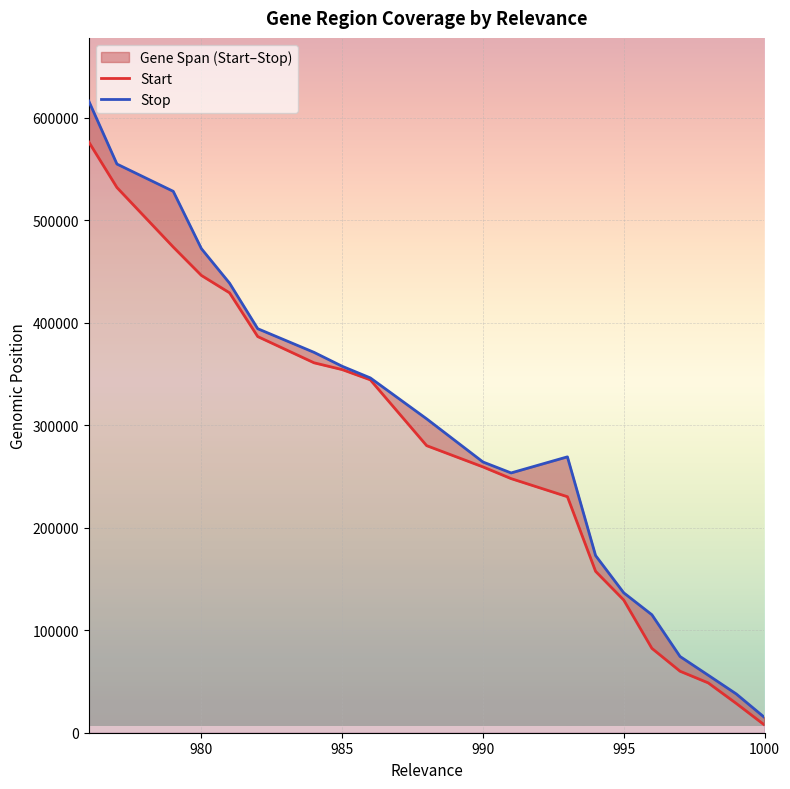

What is the difference between the maximum and second lowest values in the Stop series?

578337